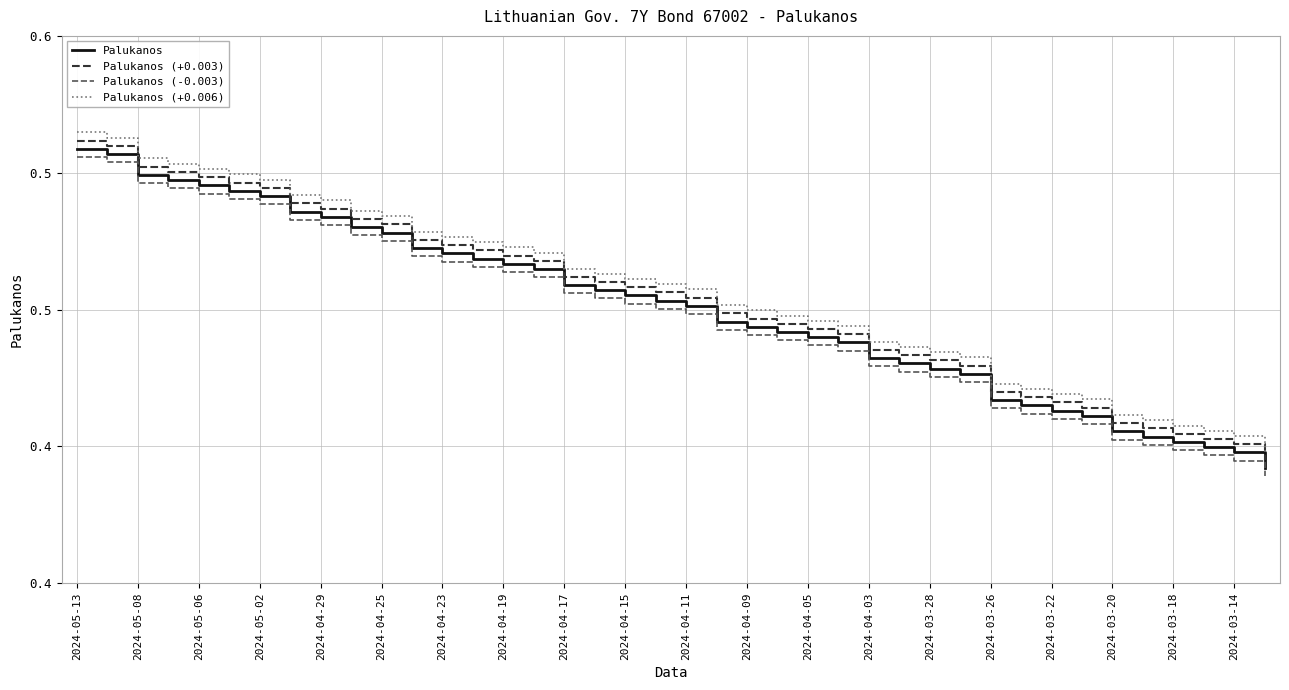

Is this an area chart (filled region under the line)?

No